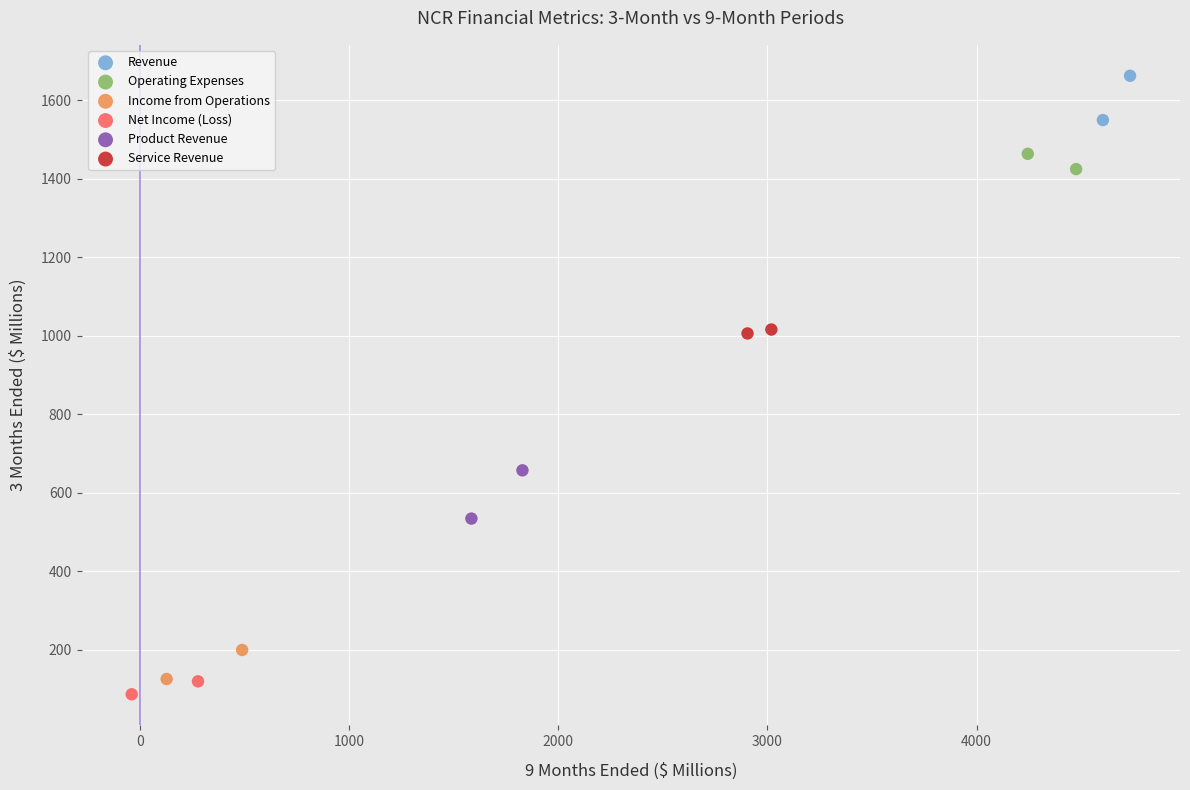

What are all the series names shown in the legend?

Revenue, Operating Expenses, Income from Operations, Net Income (Loss), Product Revenue, Service Revenue